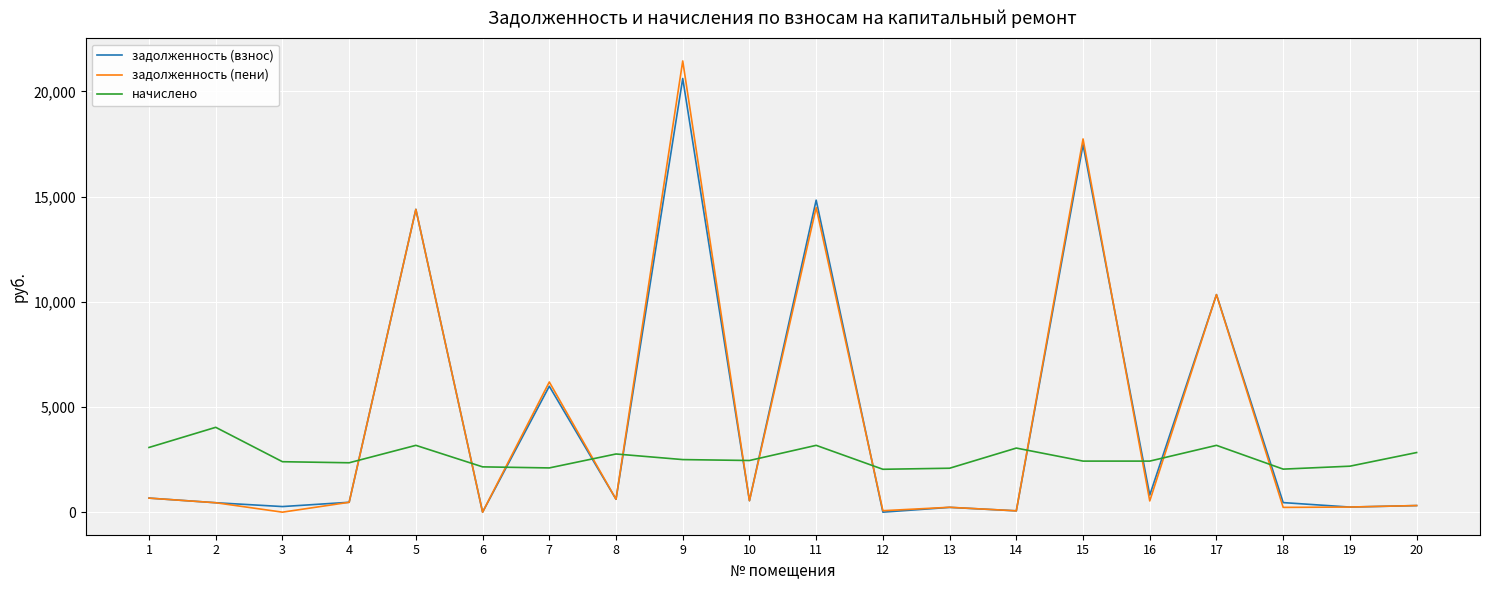

Where do задолженность (пени) and начислено first cross each other?

4 and 5